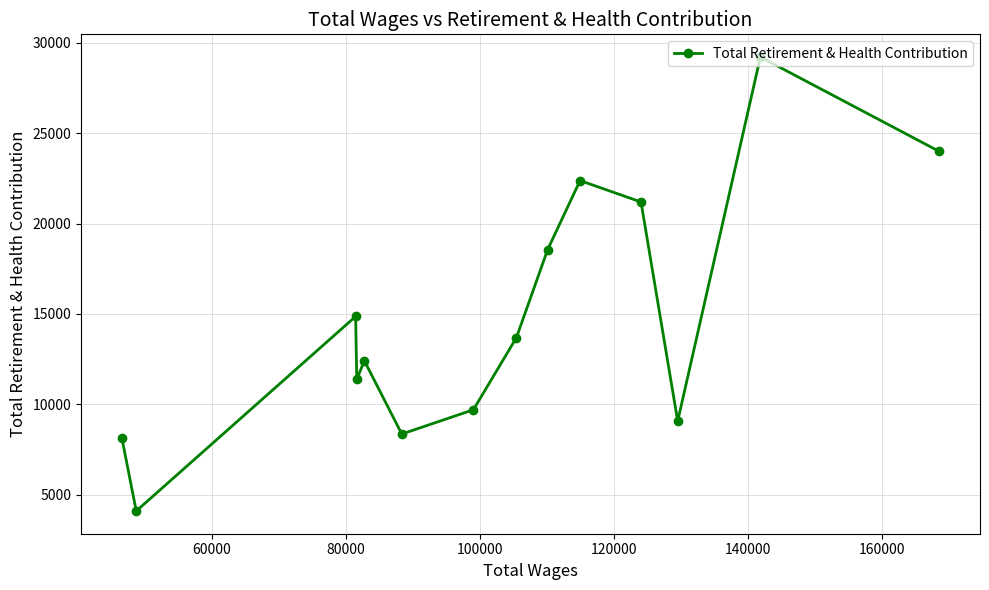

Count the number of categories in the chart.

14